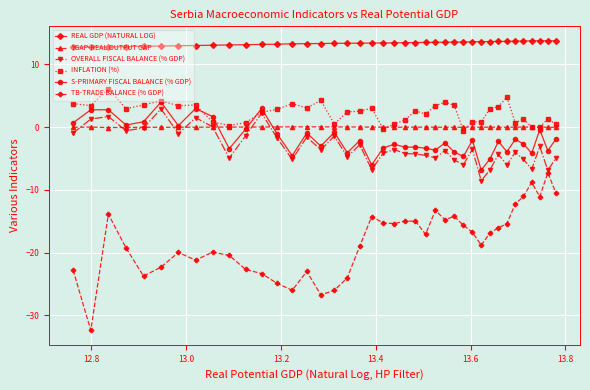

What are all the series names shown in the legend?

REAL GDP (NATURAL LOG), YGAP-REAL OUTPUT GAP, OVERALL FISCAL BALANCE (% GDP), INFLATION (%), S-PRIMARY FISCAL BALANCE (% GDP), TB-TRADE BALANCE (% GDP)